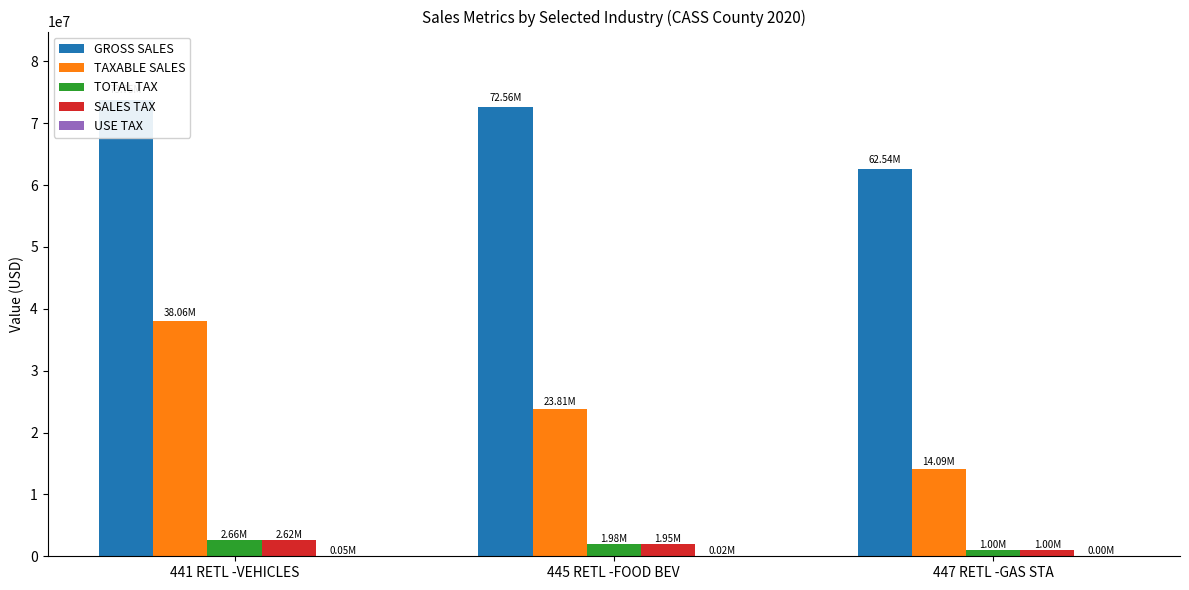

Which has a higher value, 447 RETL -GAS STA or 445 RETL -FOOD BEV?

445 RETL -FOOD BEV